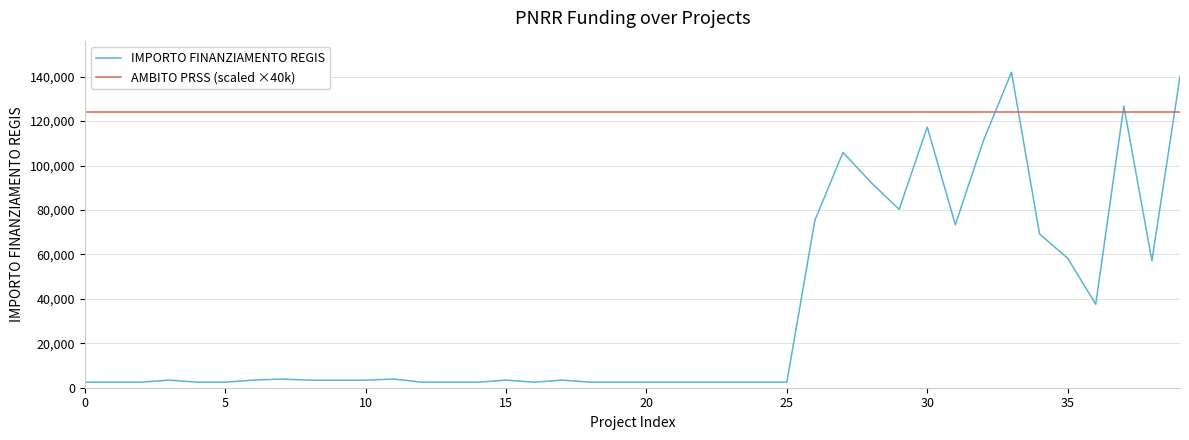

Which series has the largest range (max minus min)?

IMPORTO FINANZIAMENTO REGIS